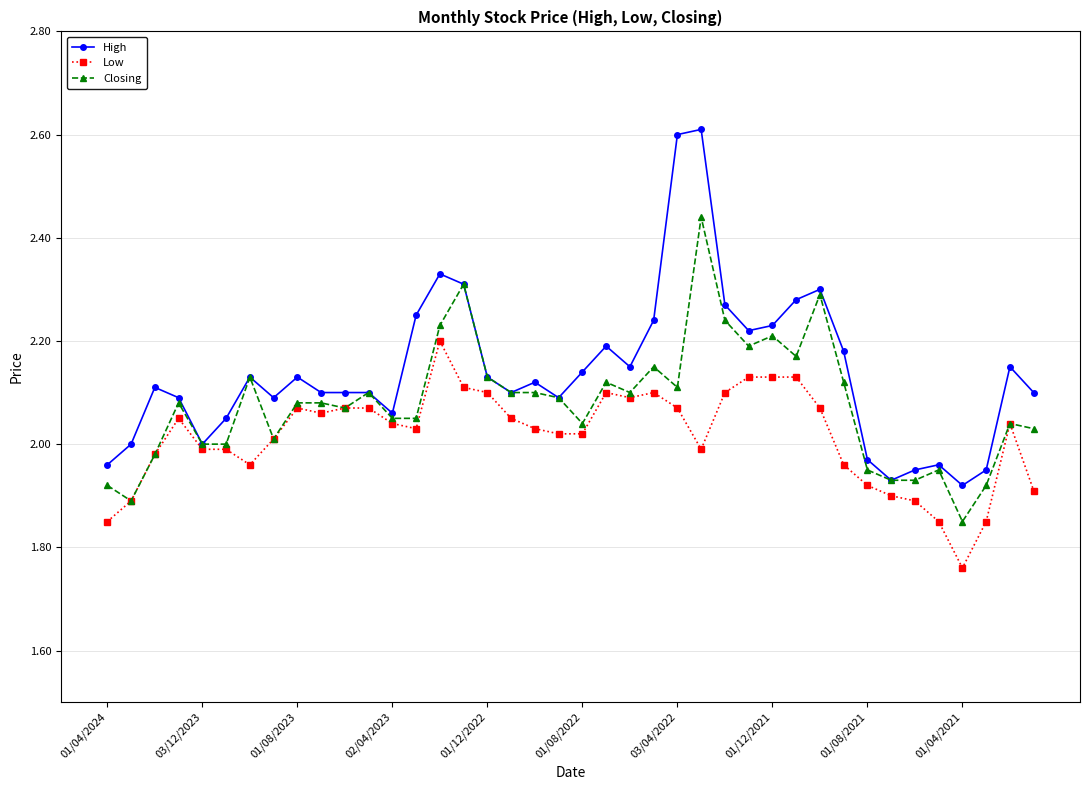

Which series has the largest total across all categories?

High